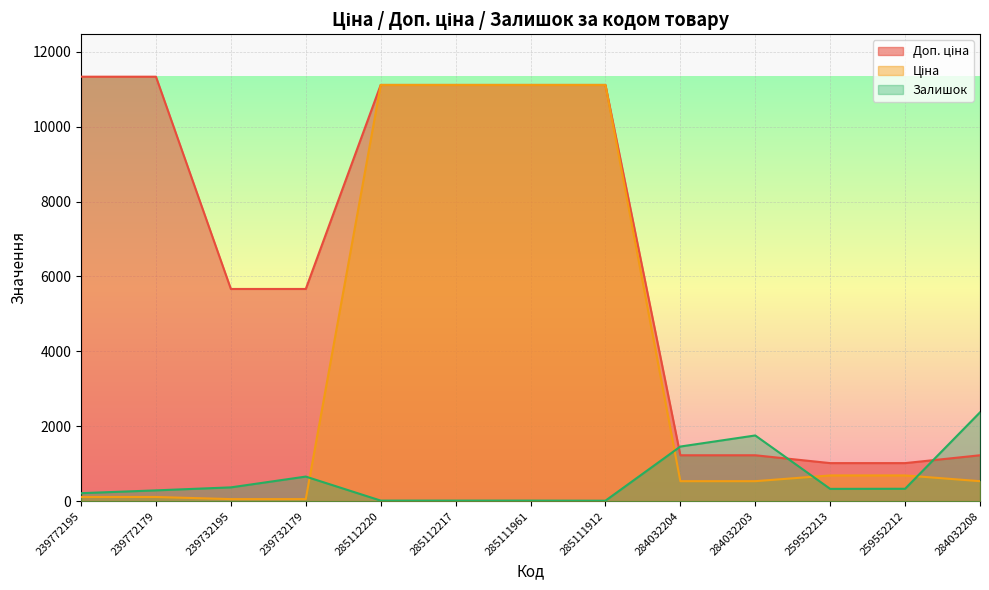

At which category does the chart reach its minimum across all series?

285111912